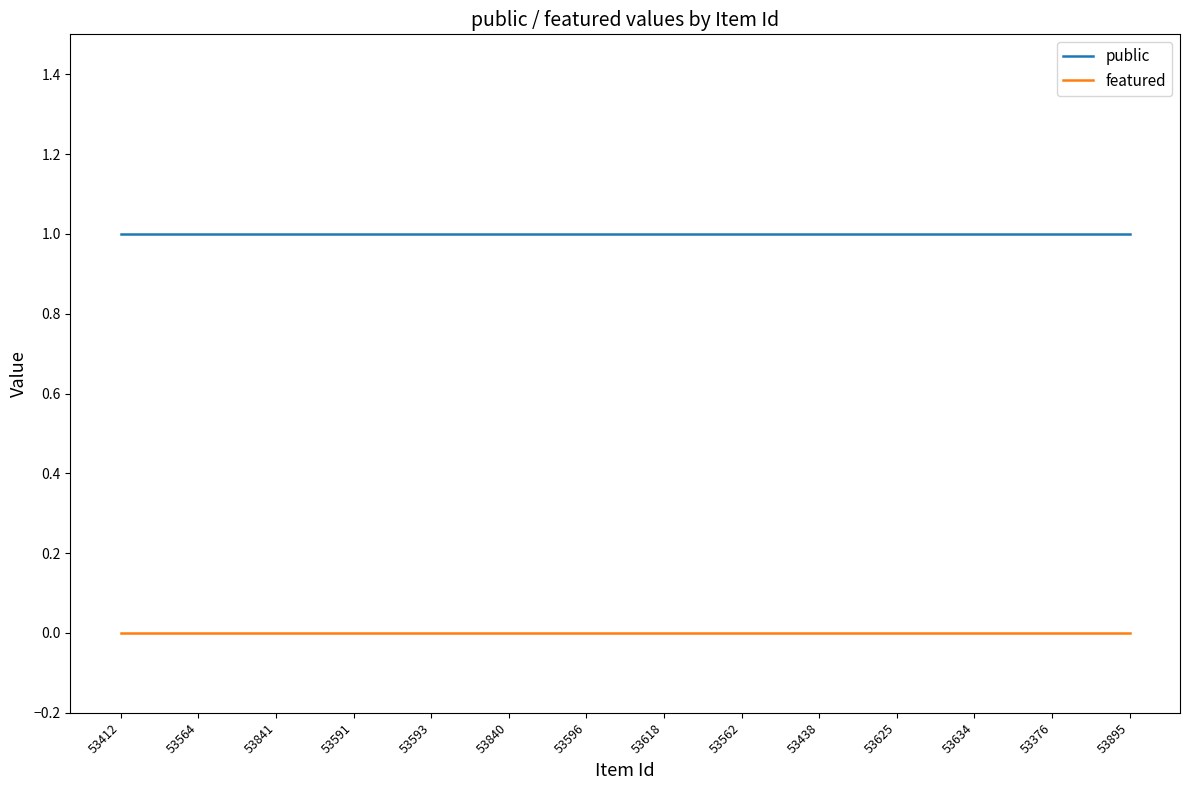

What is the lowest value of the public series?

1